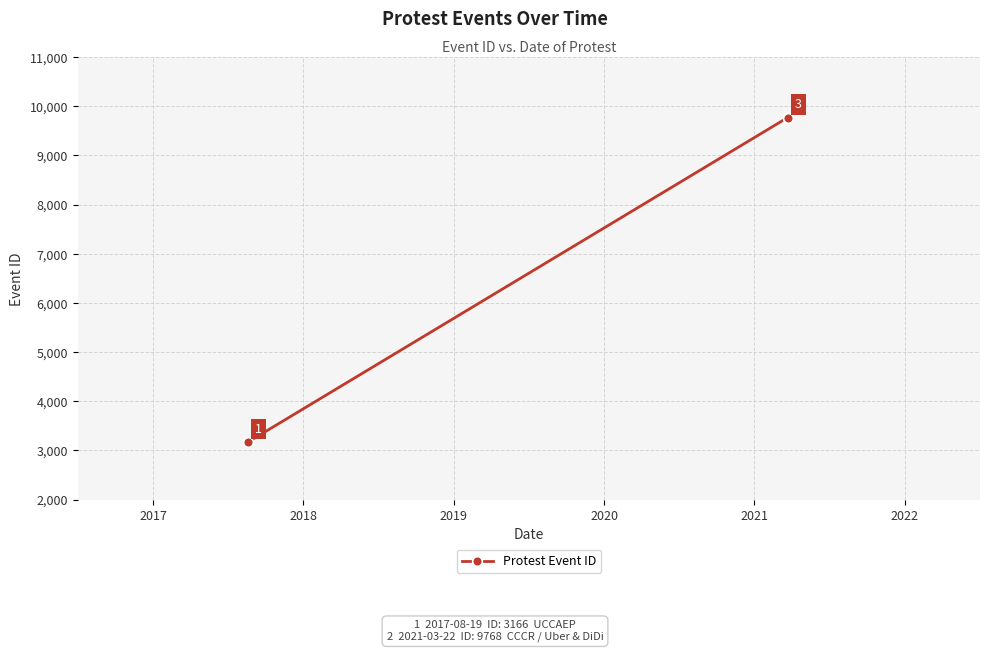

What is the change in value from 2017 to 2019?

+6603